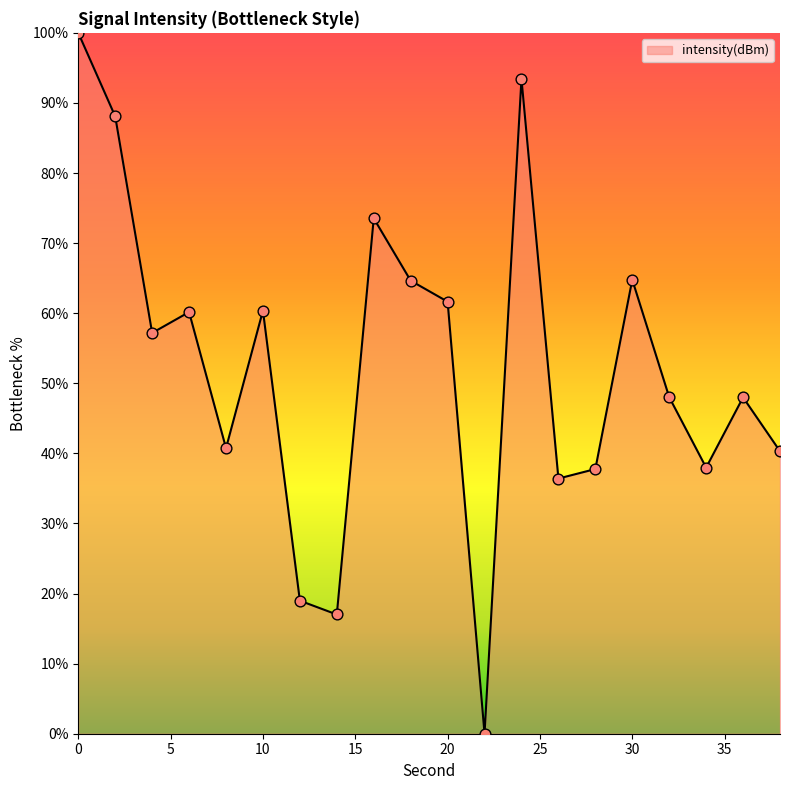

What is the greatest value displayed?

100.0